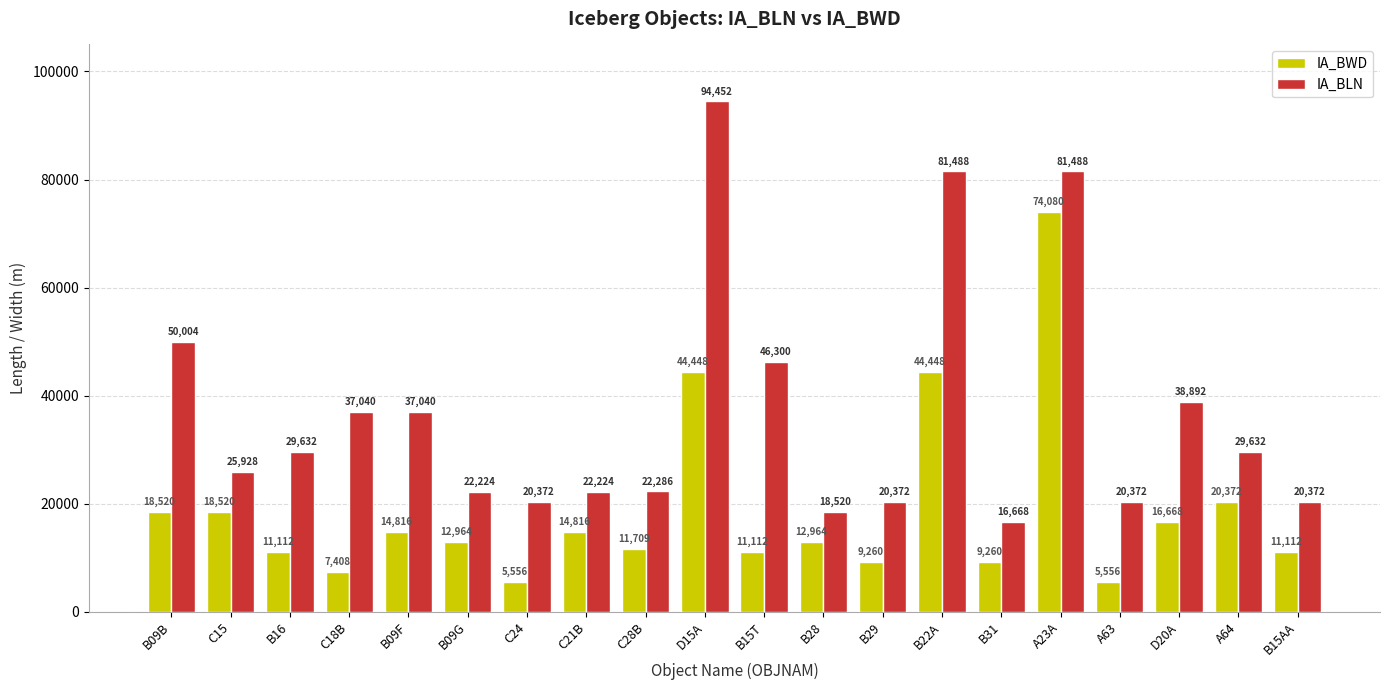

What are all the series names shown in the legend?

IA_BWD, IA_BLN